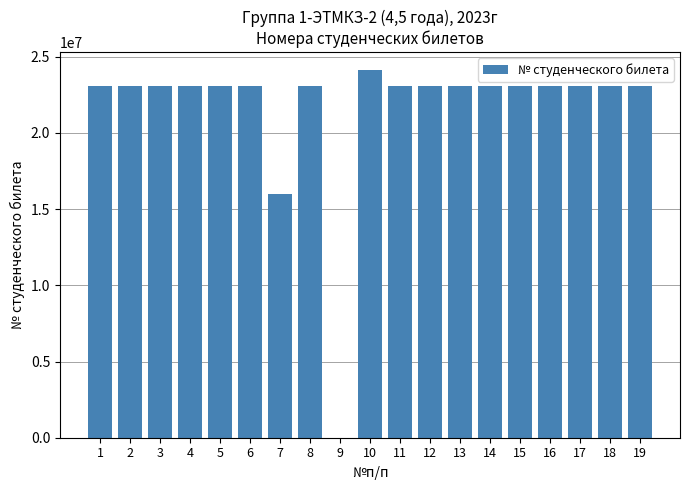

What is the maximum value shown in the chart?

24100044